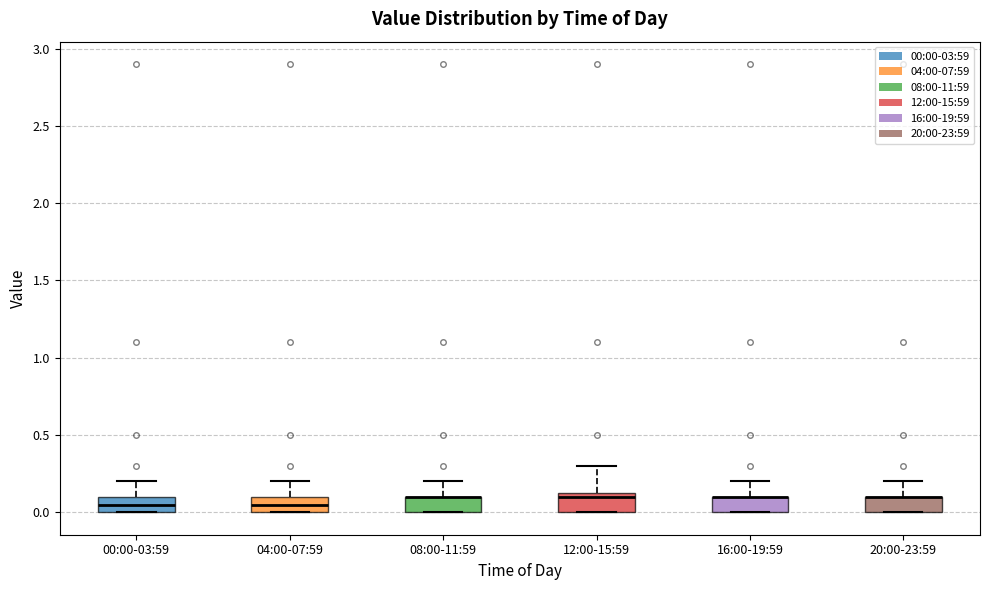

Where is the upper edge of the box for 00:00-03:59 on the y-axis? The values are not printed on the chart, so give them approximately, as read against the axis.

0.10